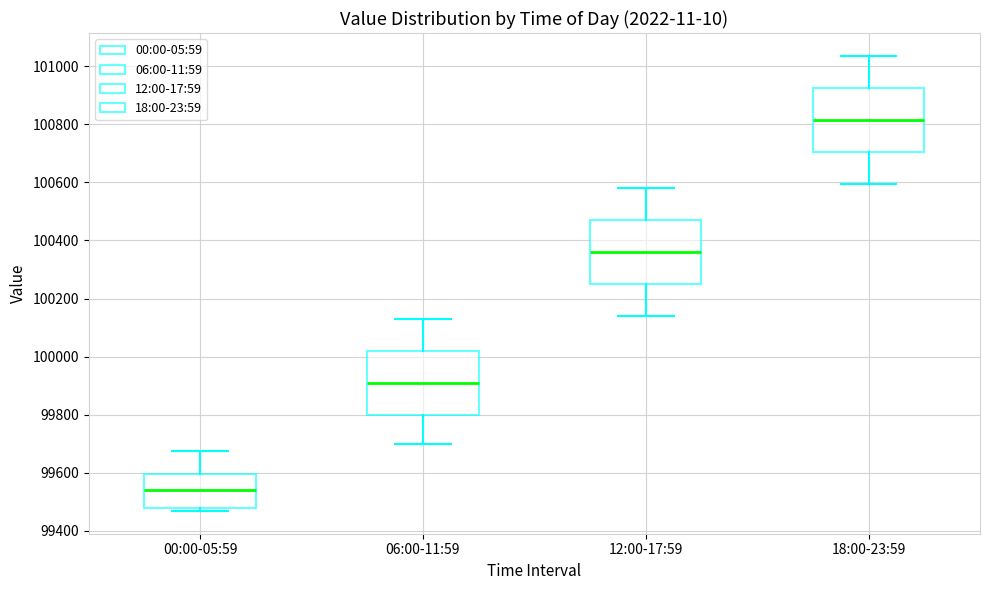

Where does the upper whisker of the box for 06:00-11:59 end on the y-axis? The values are not printed on the chart, so give them approximately, as read against the axis.

100120